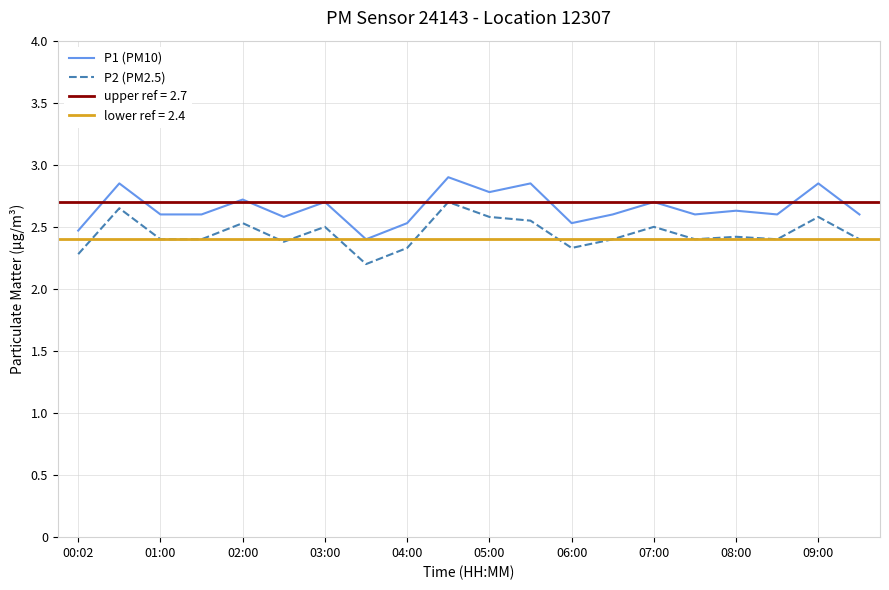

True or false: P1 (PM10) and P2 (PM2.5) cross at least once.

False